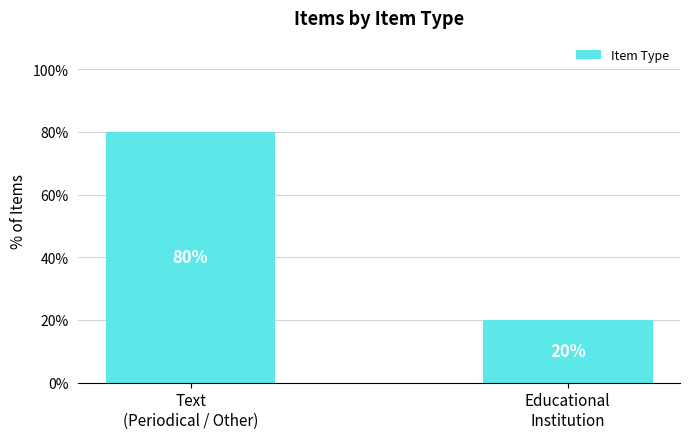

What is the approximate value at Text
(Periodical / Other)?

80